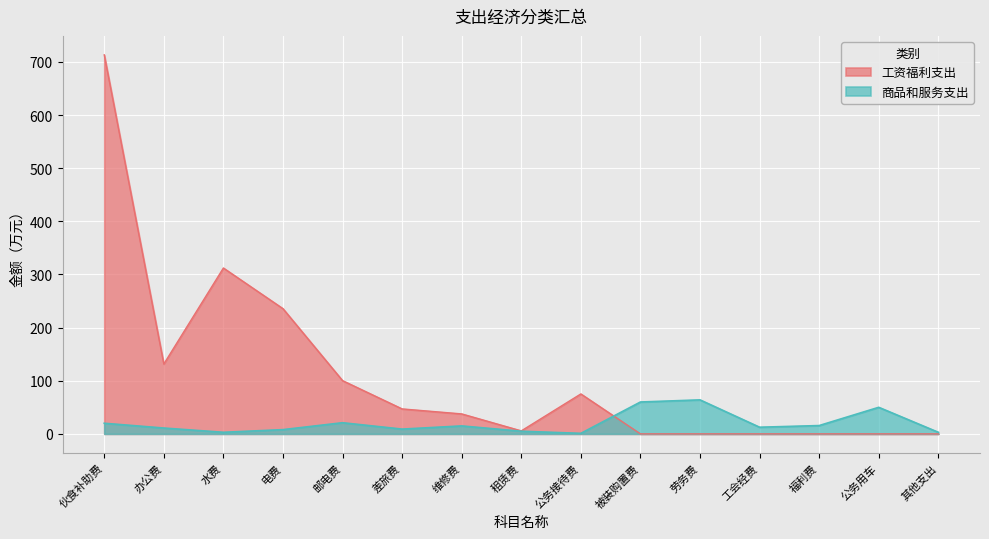

Reading left to right, list all the values displayed in this chart.

伙食补助费=20.0	办公费=11.0	水费=3.0	电费=8.0	邮电费=21.0	差旅费=9.0	维修费=15.0	租赁费=5.0	公务接待费=1.0	被装购置费=60.0	劳务费=64.0	工会经费=12.5	福利费=15.7	公务用车=50.0	其他支出=3.0